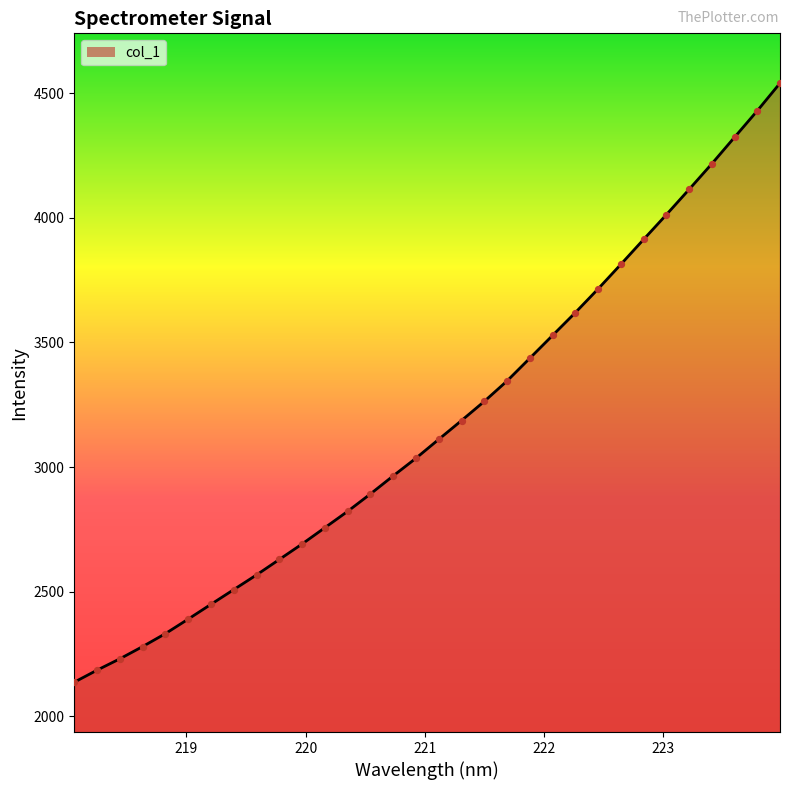

What is the smallest value displayed?

2137.0